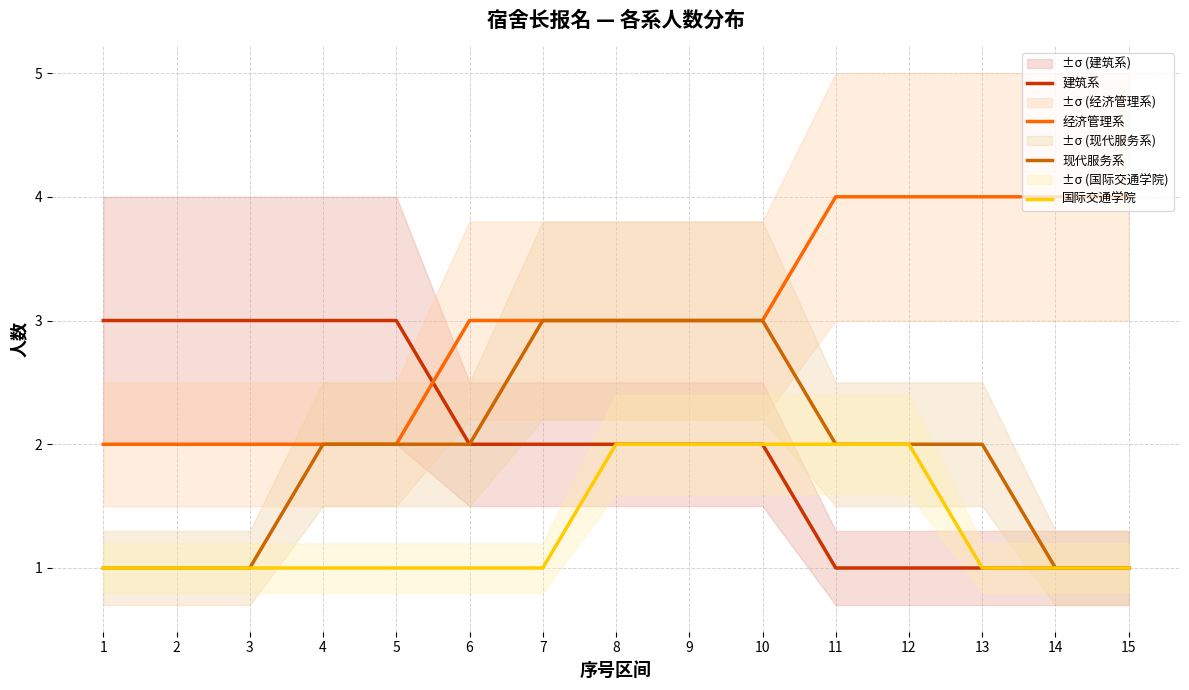

At how many categories does at least one series exceed 3?

5